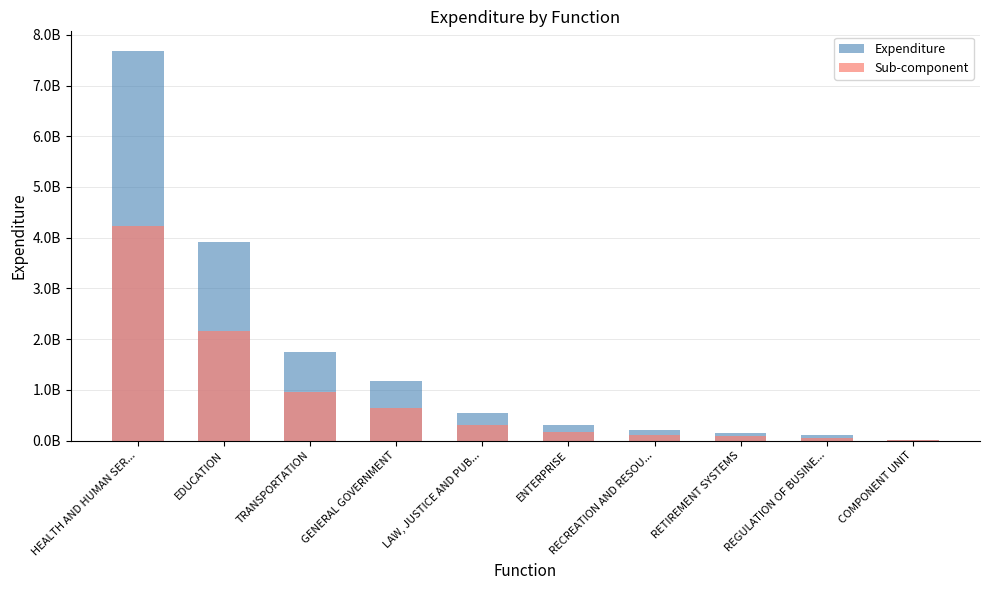

Are the bars horizontal?

No